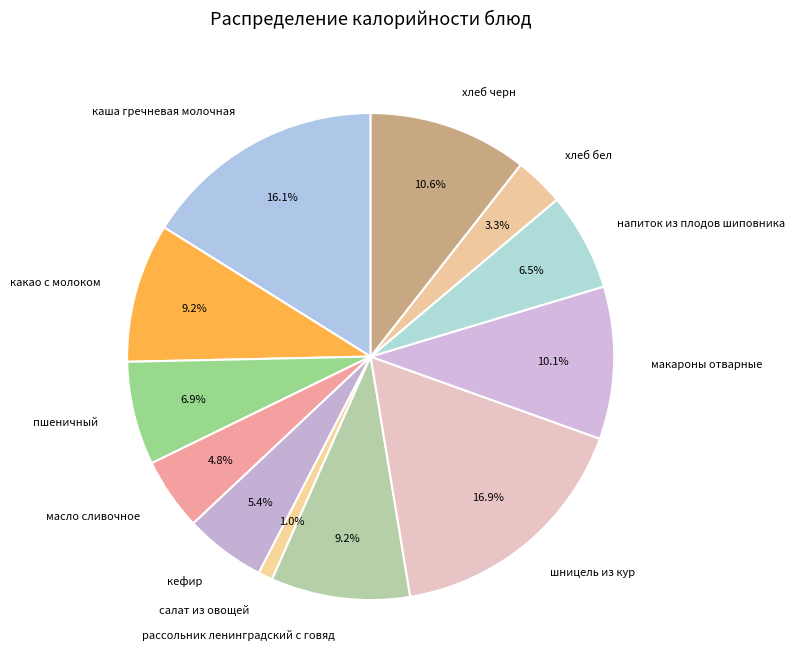

Count the number of slices in the pie.

12